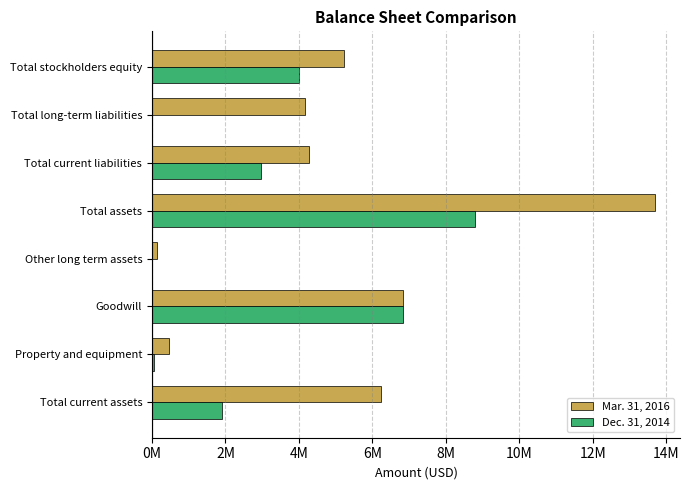

Reading left to right, what are all the values shown in this chart?

Mar. 31, 2016: 6241694	470120	6826003	148597	13686414	4284289	4162905	5239220
Dec. 31, 2014: 1910791	57053	6826003	11017	8804864	2966126	0	4000713